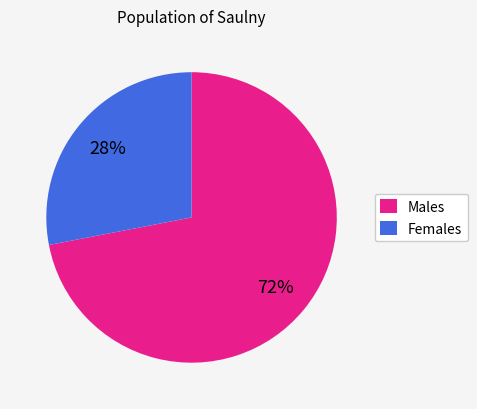

To the nearest percent, what is the difference between the largest and smallest slice percentages?

44%